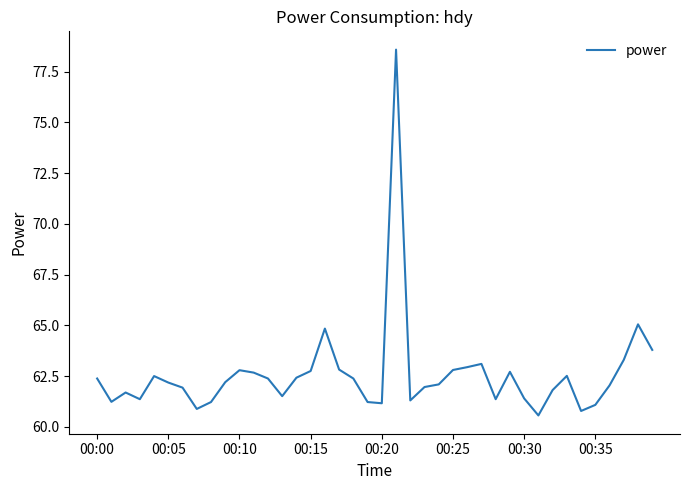

What is the greatest value displayed?

78.6